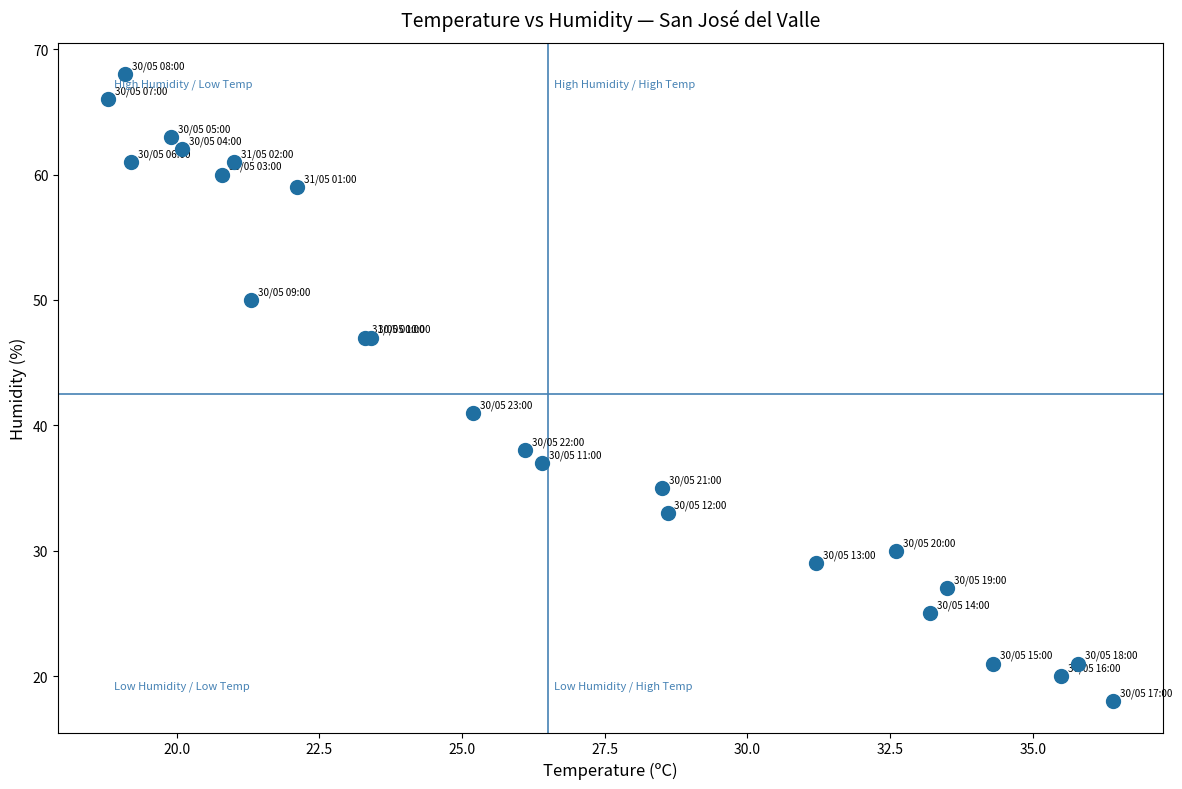

What Y value in the scatter plot is closest to 43?

41